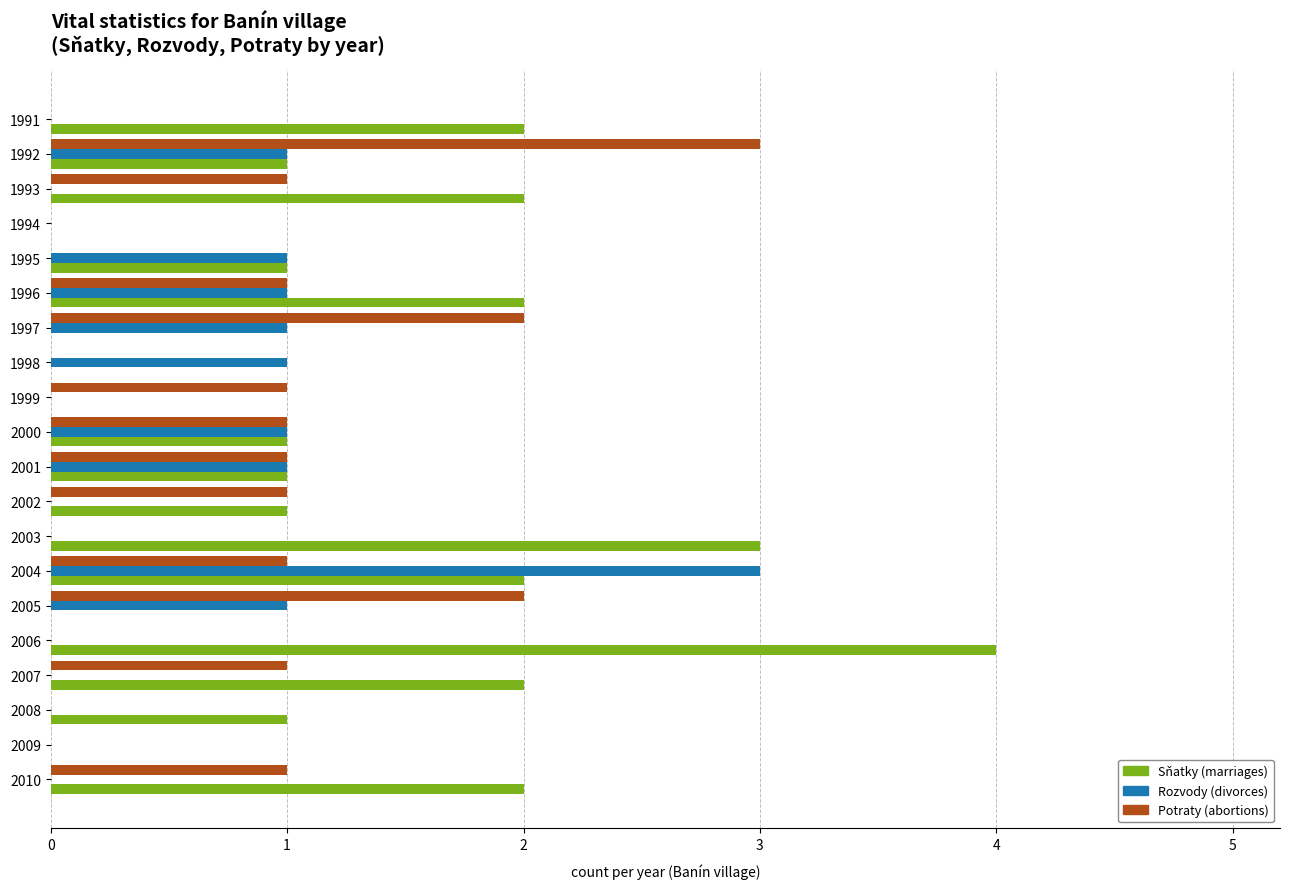

What is the total value across all series at 2003?

3